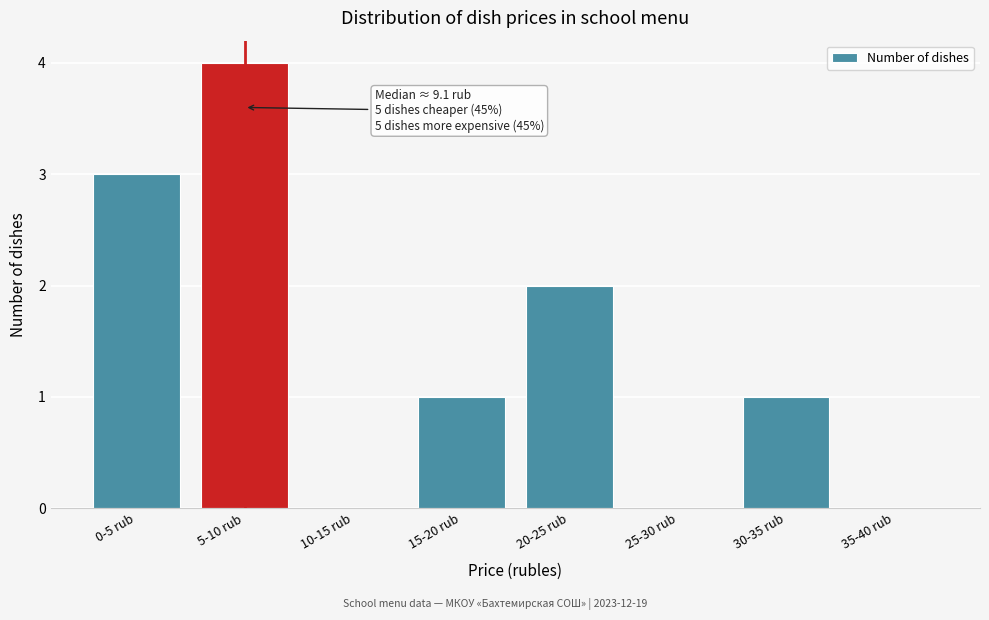

Reading left to right, transcribe all the data shown in this chart.

0-5 rub=3	5-10 rub=4	10-15 rub=0	15-20 rub=1	20-25 rub=2	25-30 rub=0	30-35 rub=1	35-40 rub=0